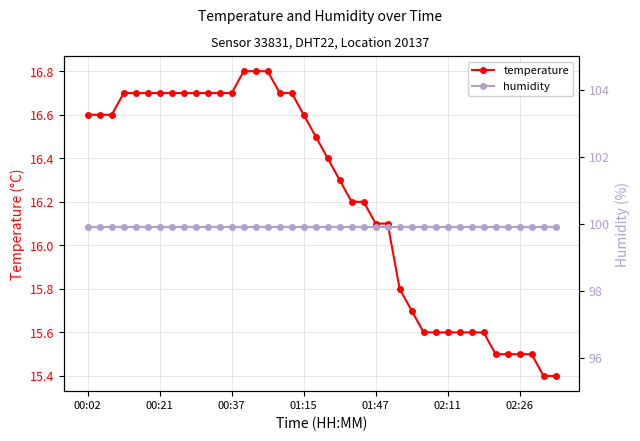

What is the spread (max minus min) of values at 10?

83.2